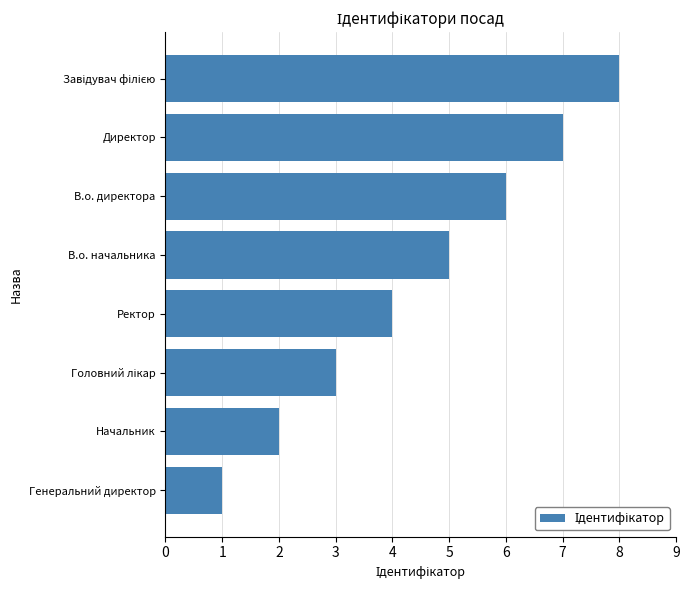

At which category does the chart reach its minimum across all series?

Генеральний директор